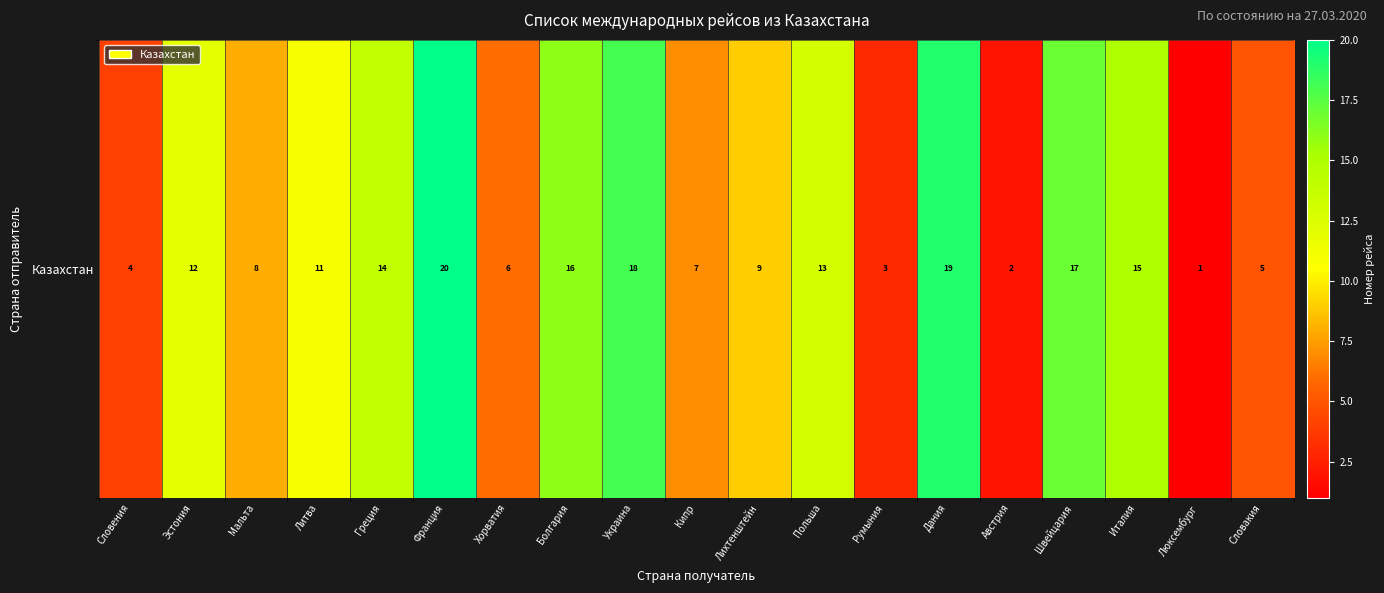

Reading left to right, transcribe all the data shown in this chart.

4	12	8	11	14	20	6	16	18	7	9	13	3	19	2	17	15	1	5